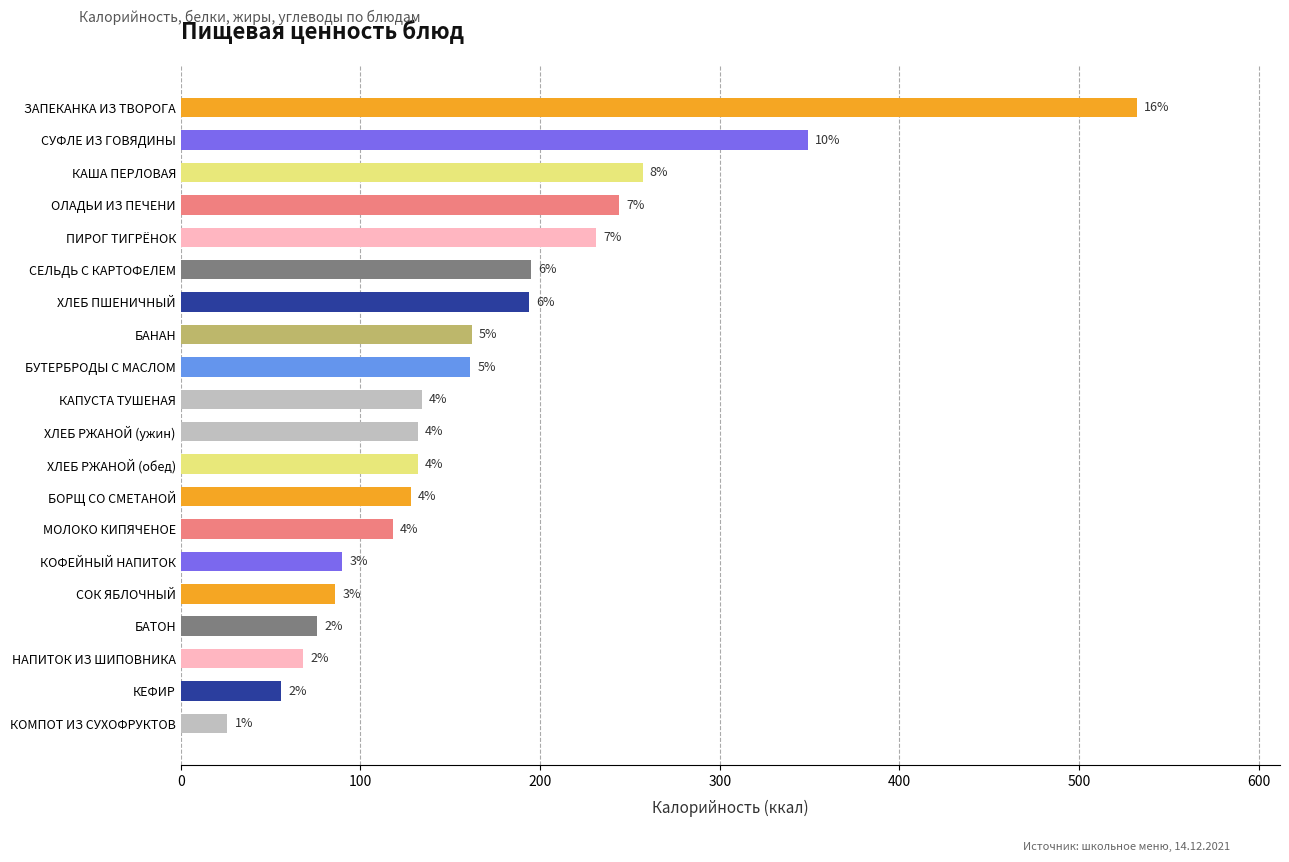

Are the bars horizontal?

Yes